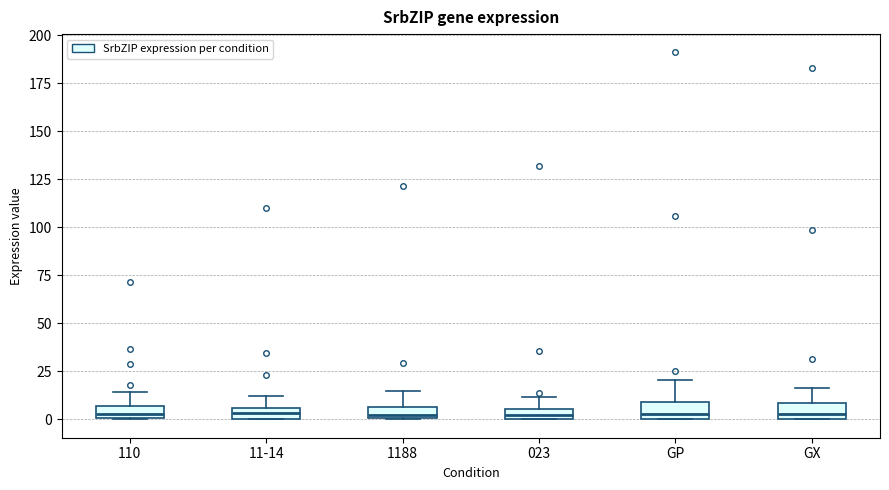

Where is the lower edge of the box for 110 on the y-axis? The values are not printed on the chart, so give them approximately, as read against the axis.

0